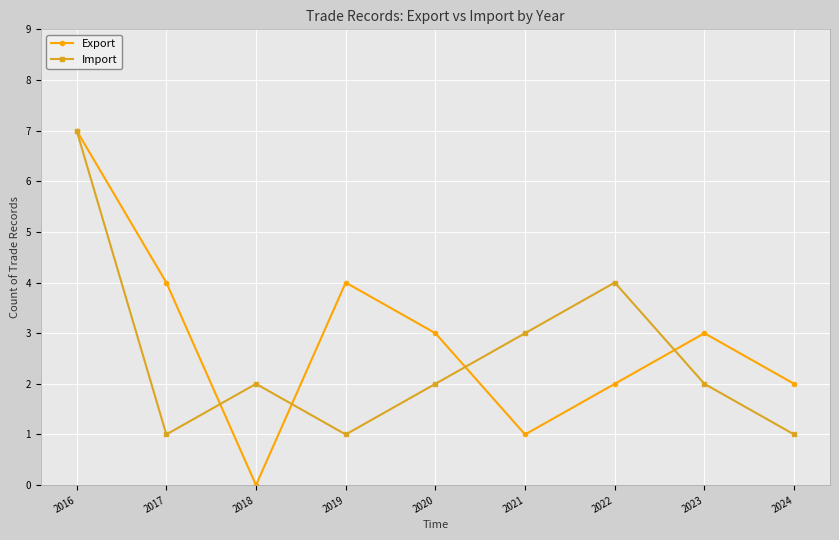

Rank the series by their average value, from lowest to highest.

Import, Export